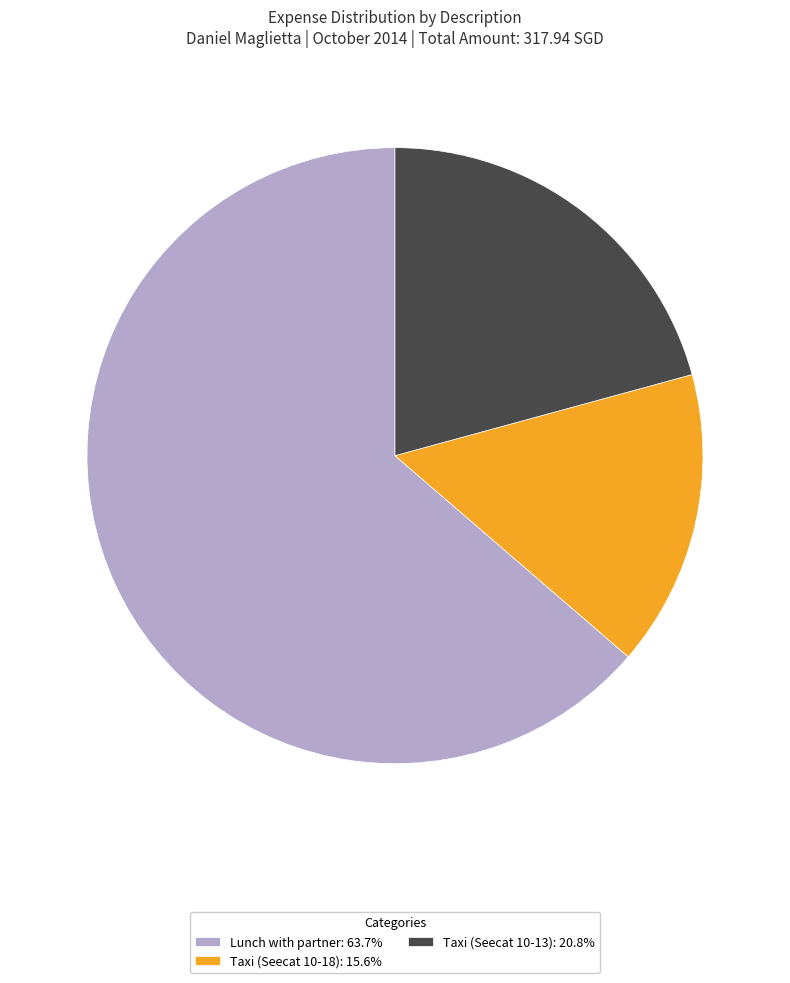

Does Lunch with partner account for over 50% of the chart?

Yes